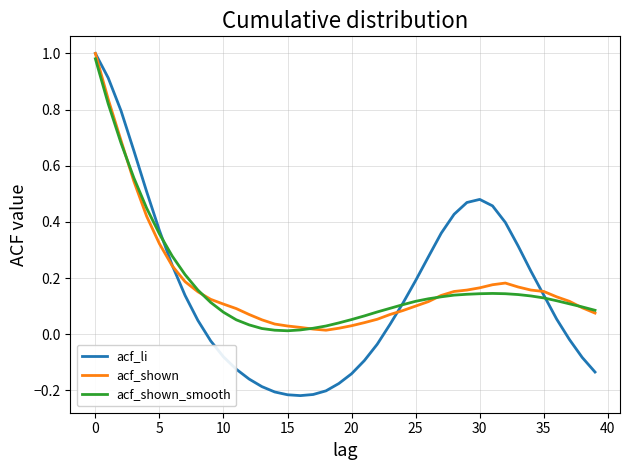

Which series has the widest spread of values?

acf_li